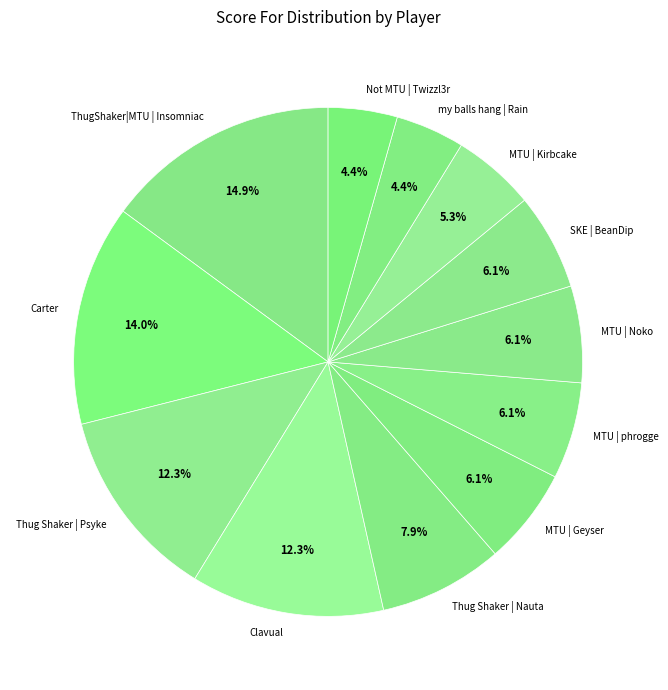

What is the largest slice in the pie chart?

ThugShaker|MTU | Insomniac